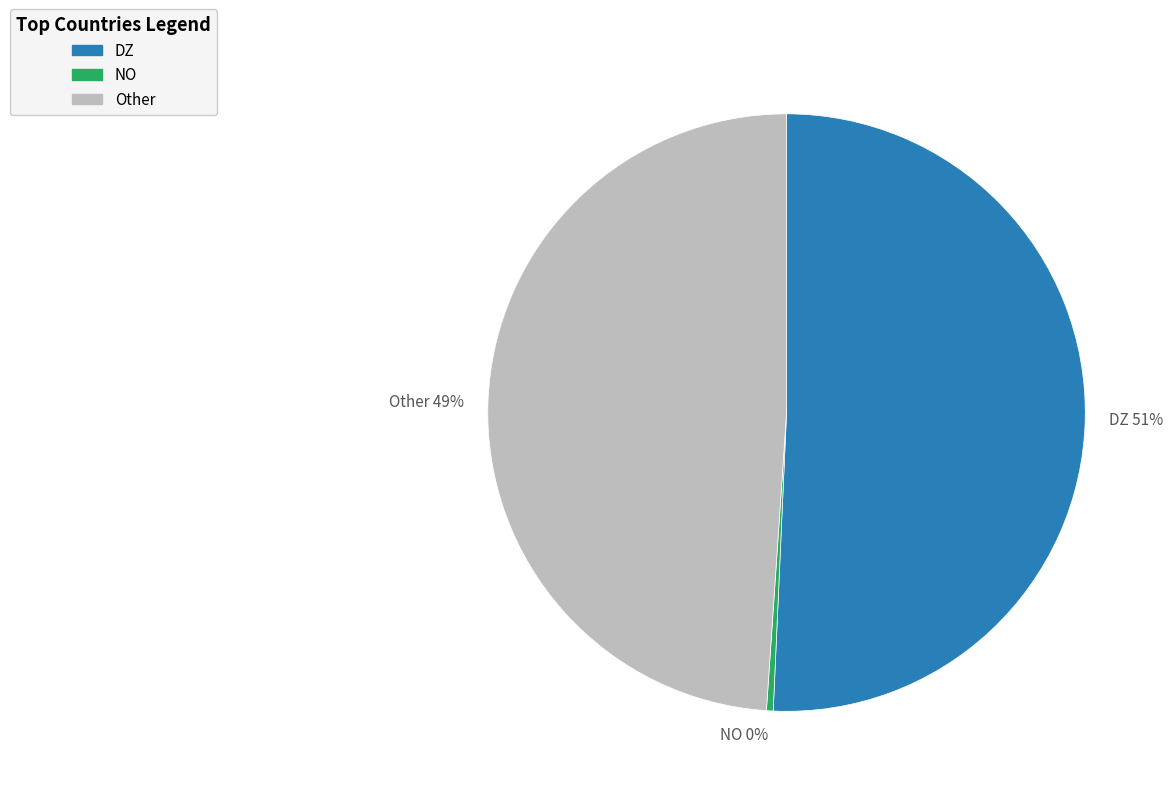

Which category has the biggest portion of the pie?

DZ